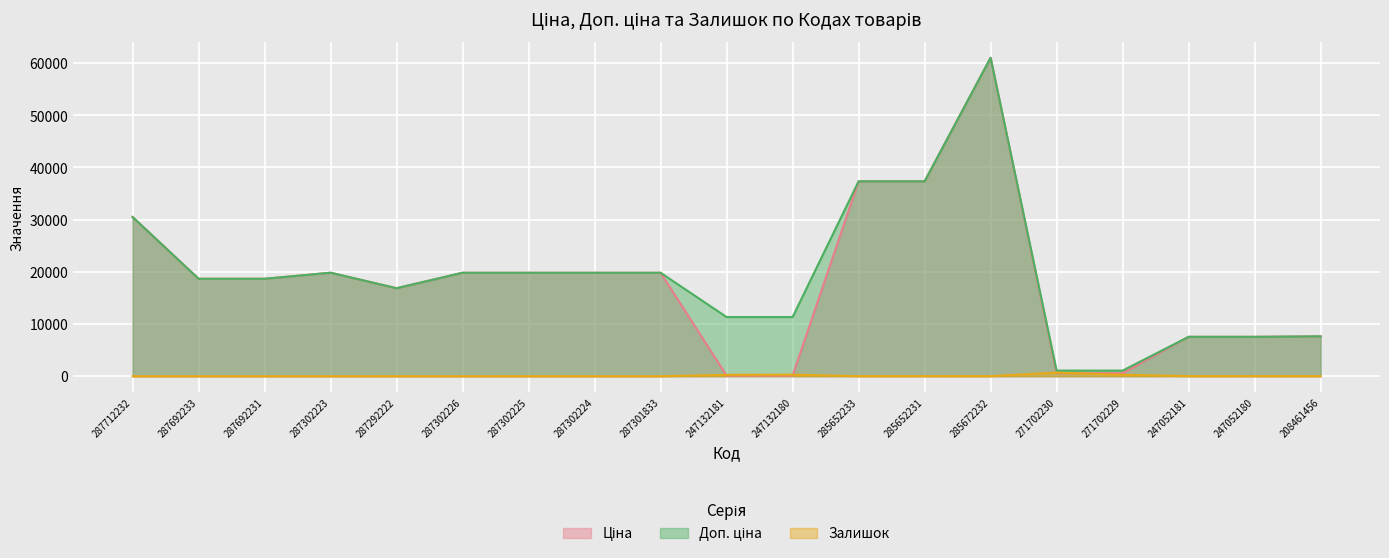

Reading left to right, extract all data points from this chart.

Ціна: 30512.3	18671.5	18671.5	19831.1	16863.2	19831.1	19831.1	19831.1	19831.1	113.3	113.3	37343.0	37343.0	61024.7	586.0	586.0	7545.9	7545.9	7641.9
Доп. ціна: 30512.3	18671.5	18671.5	19831.1	16863.2	19831.1	19831.1	19831.1	19831.1	11334.0	11334.0	37343.0	37343.0	61024.7	1074.5	1074.5	7545.9	7545.9	7641.9
Залишок: 0.0	0.0	0.0	1.0	4.0	1.0	5.0	3.0	0.0	260.0	290.0	12.0	22.0	15.0	690.0	272.0	19.0	21.0	11.0